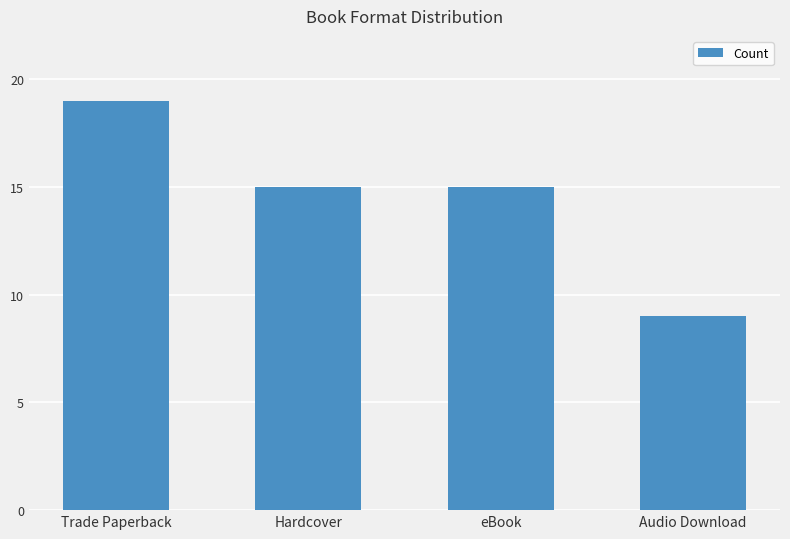

What is the sum of all values?

58